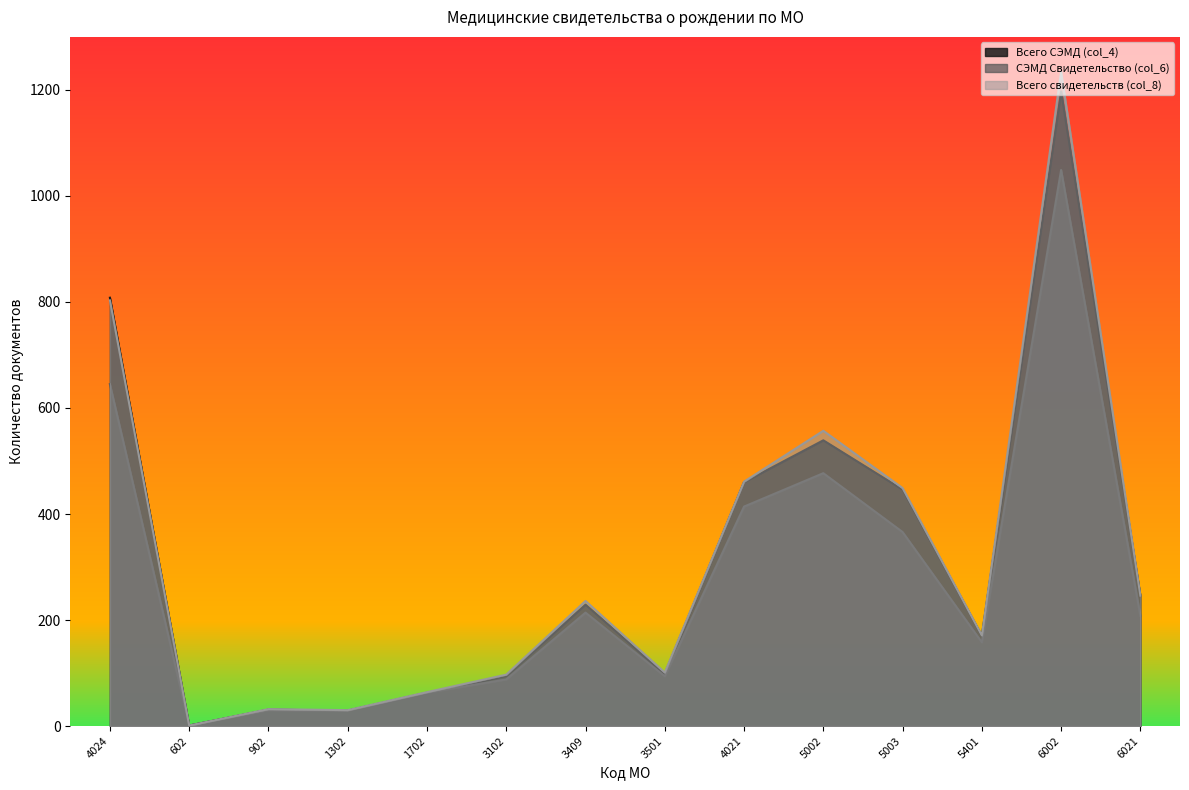

Which series has the largest total across all categories?

Всего свидетельств (col_8)